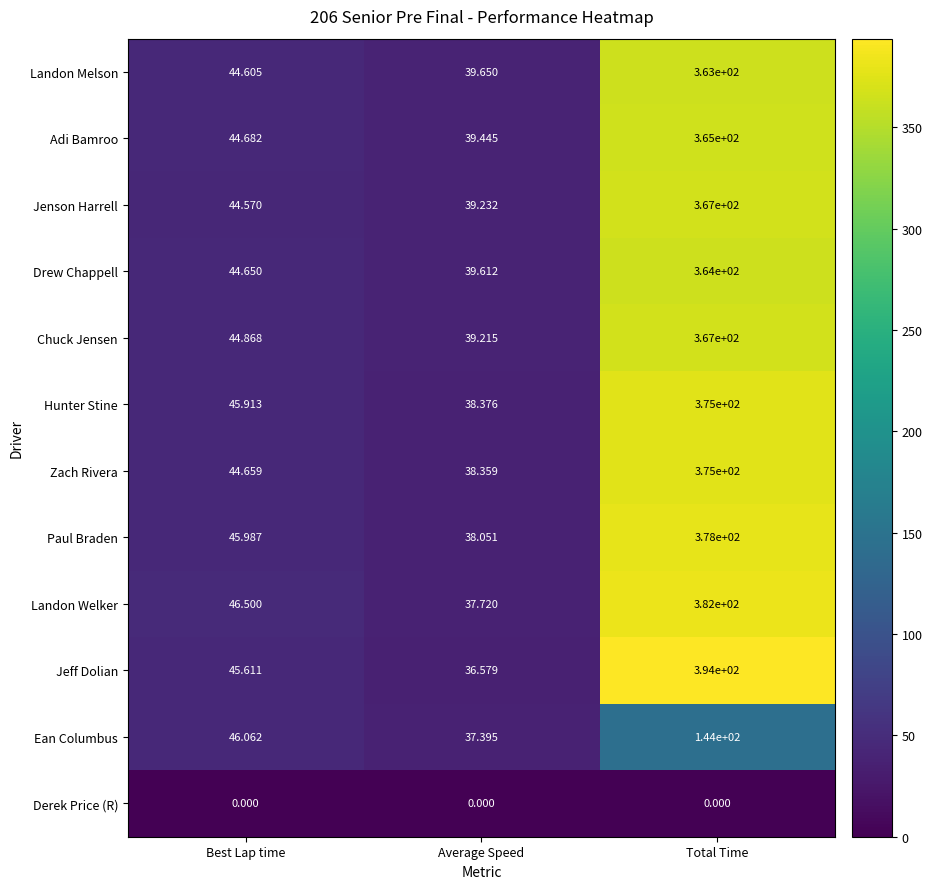

At which category does the chart reach its peak across all series?

Total Time